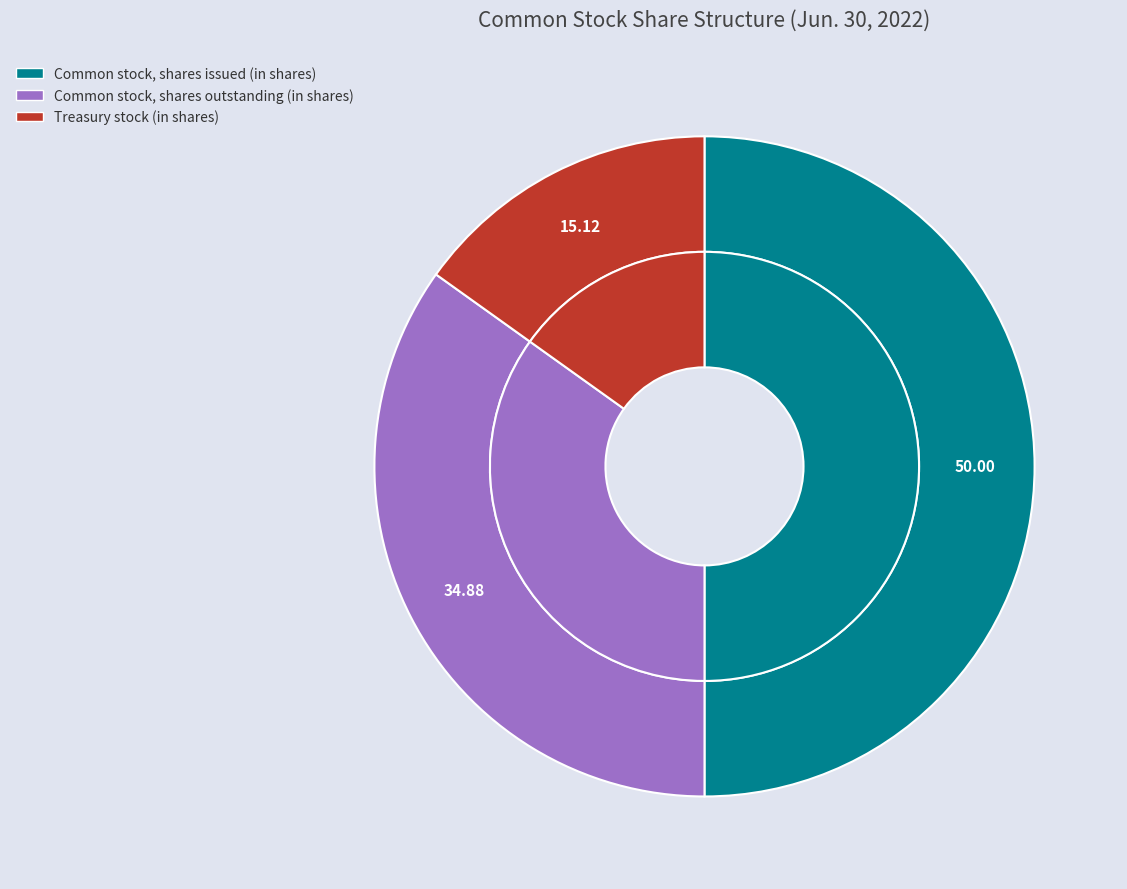

To the nearest percent, what is the average slice percentage?

33%